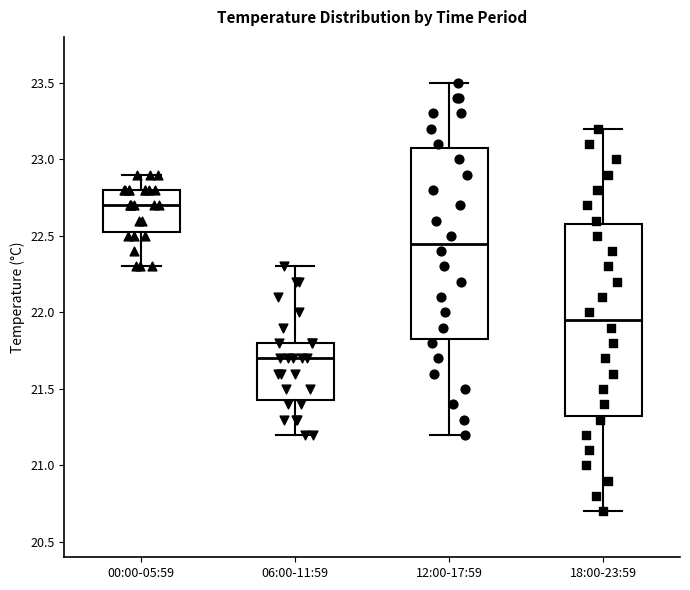

Where does the lower whisker of the box for 06:00-11:59 end on the y-axis? The values are not printed on the chart, so give them approximately, as read against the axis.

21.20